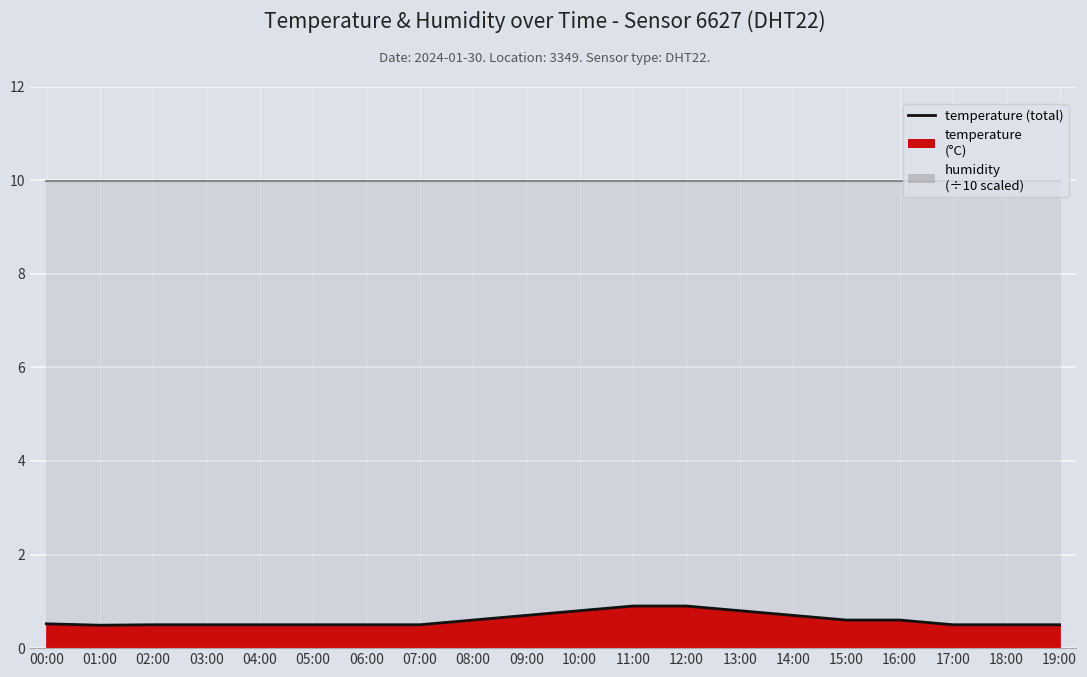

What is the difference between the maximum and minimum values?

0.4